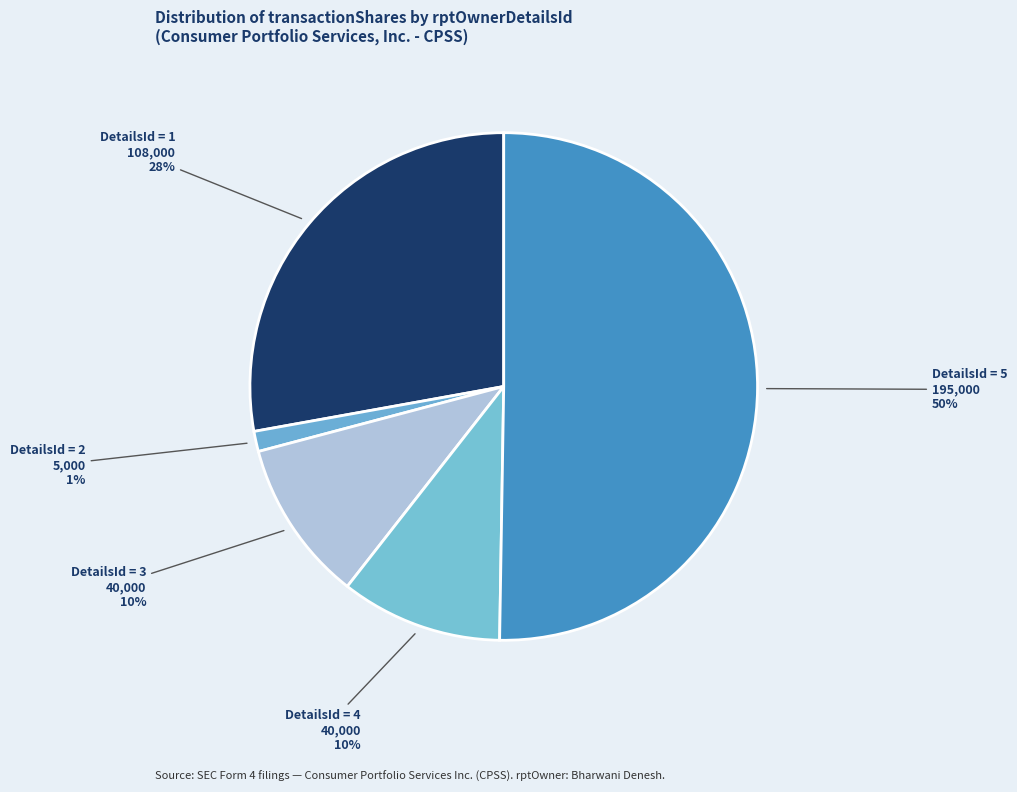

The DetailsId = 5 slice represents 57% of the pie. True or false?

False